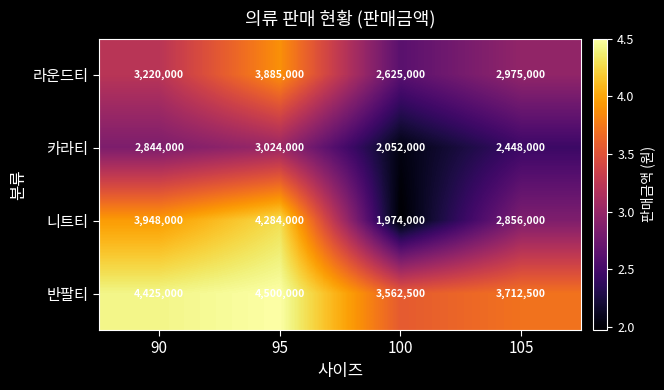

Reading right to left, what are all the values shown in this chart?

라운드티: 105=2975000	100=2625000	95=3885000	90=3220000
카라티: 105=2448000	100=2052000	95=3024000	90=2844000
니트티: 105=2856000	100=1974000	95=4284000	90=3948000
반팔티: 105=3712500	100=3562500	95=4500000	90=4425000